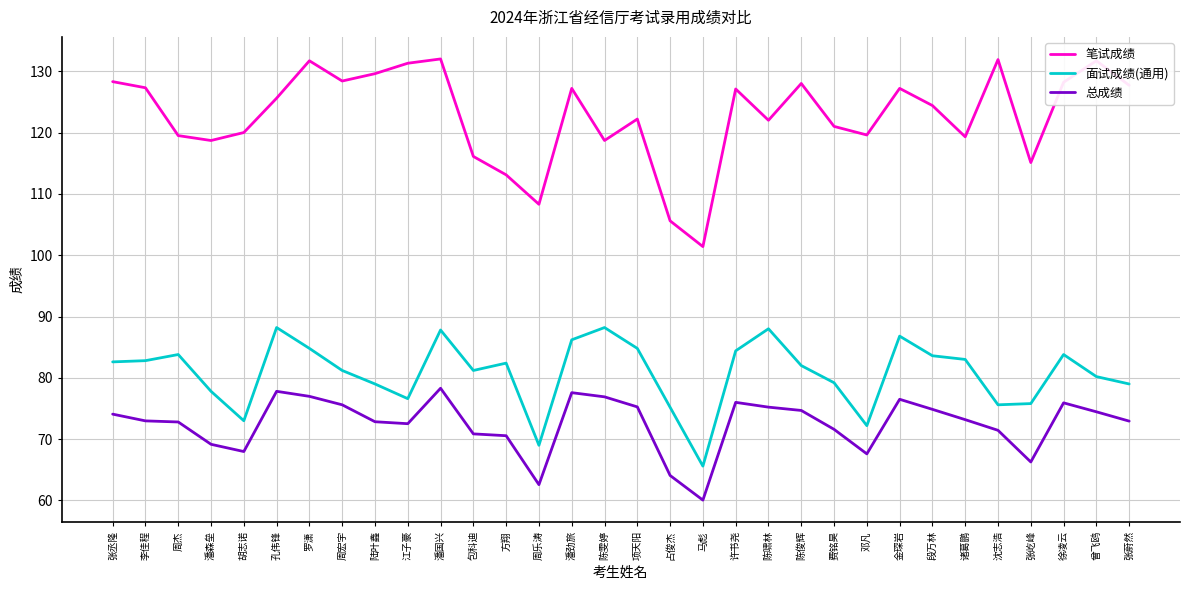

At 徐凌云, list the series in order from smallest to largest.

总成绩, 面试成绩(通用), 笔试成绩